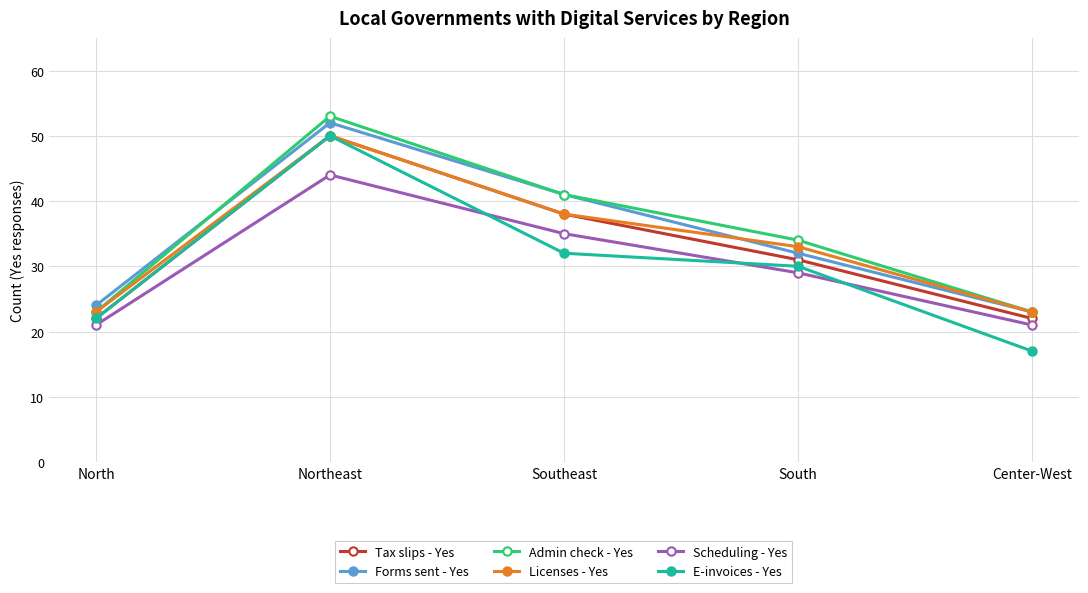

Between North and South, which series saw the biggest shift?

Admin check - Yes